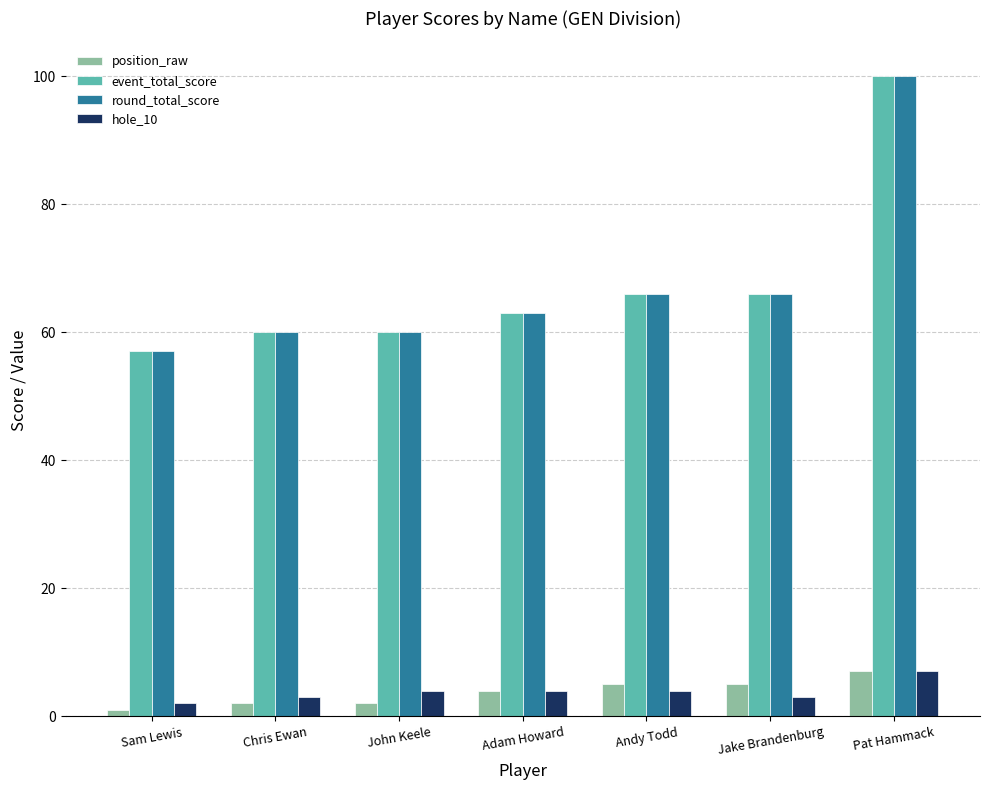

The value of round_total_score at Pat Hammack is 100. True or false?

True